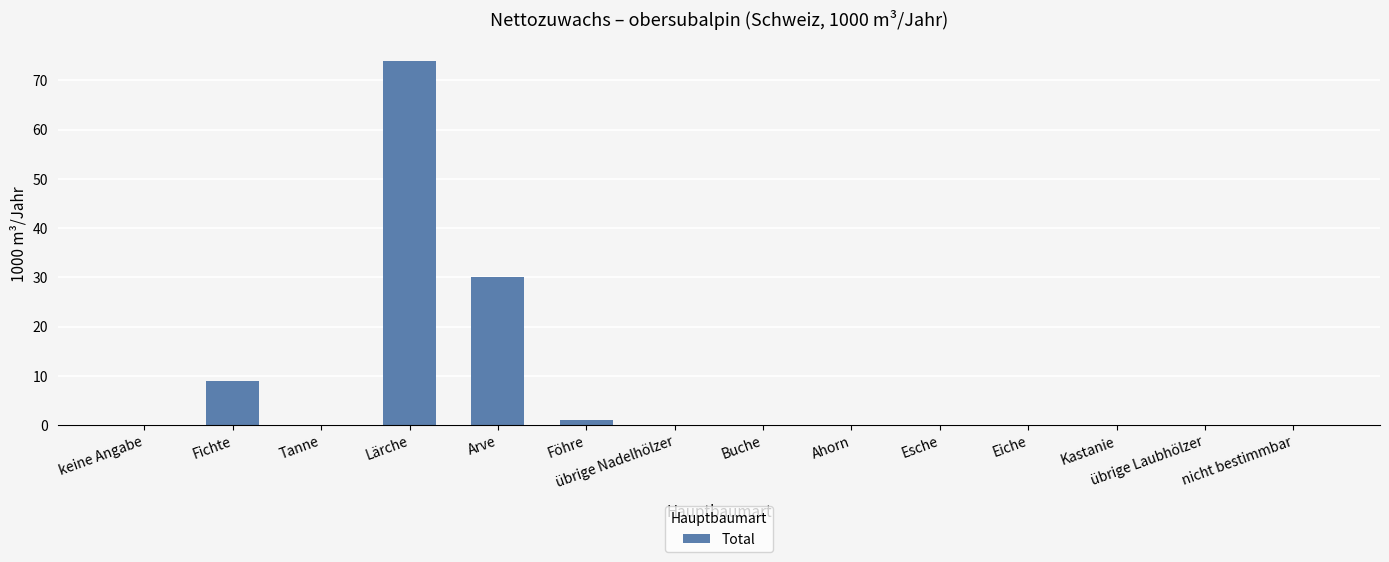

Reading right to left, extract all data points from this chart.

0	0	0	0	0	0	0	0	1	30	74	0	9	0